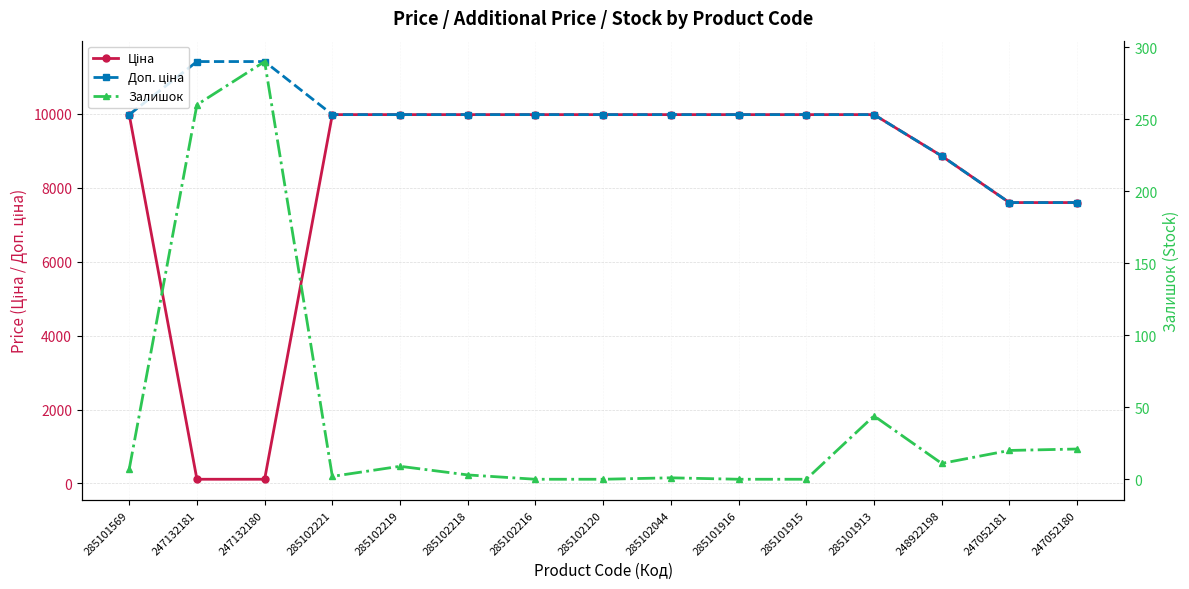

What position from the left is 285102216?

7